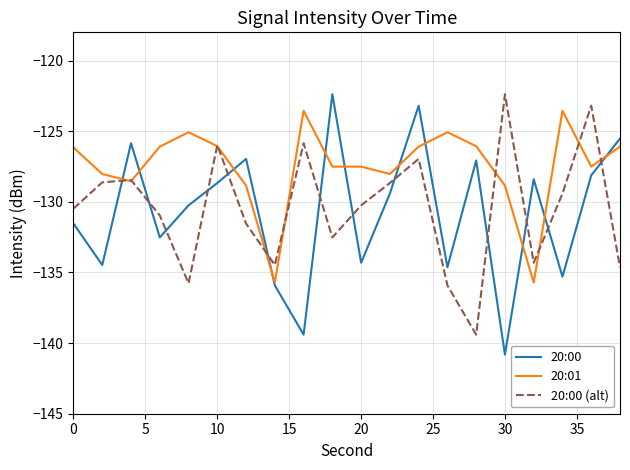

What is the minimum value for 20:00?

-140.8